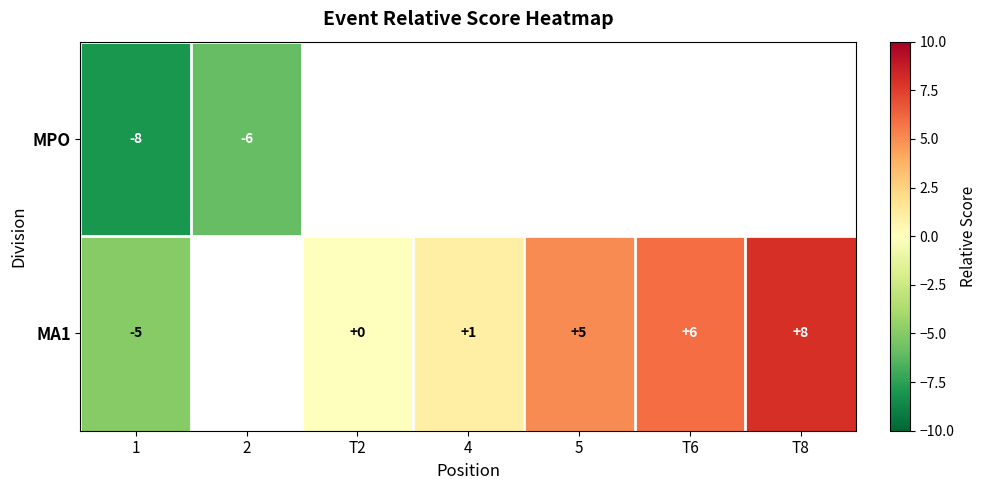

True or false: MA1 has a value of -5 at 1.

True